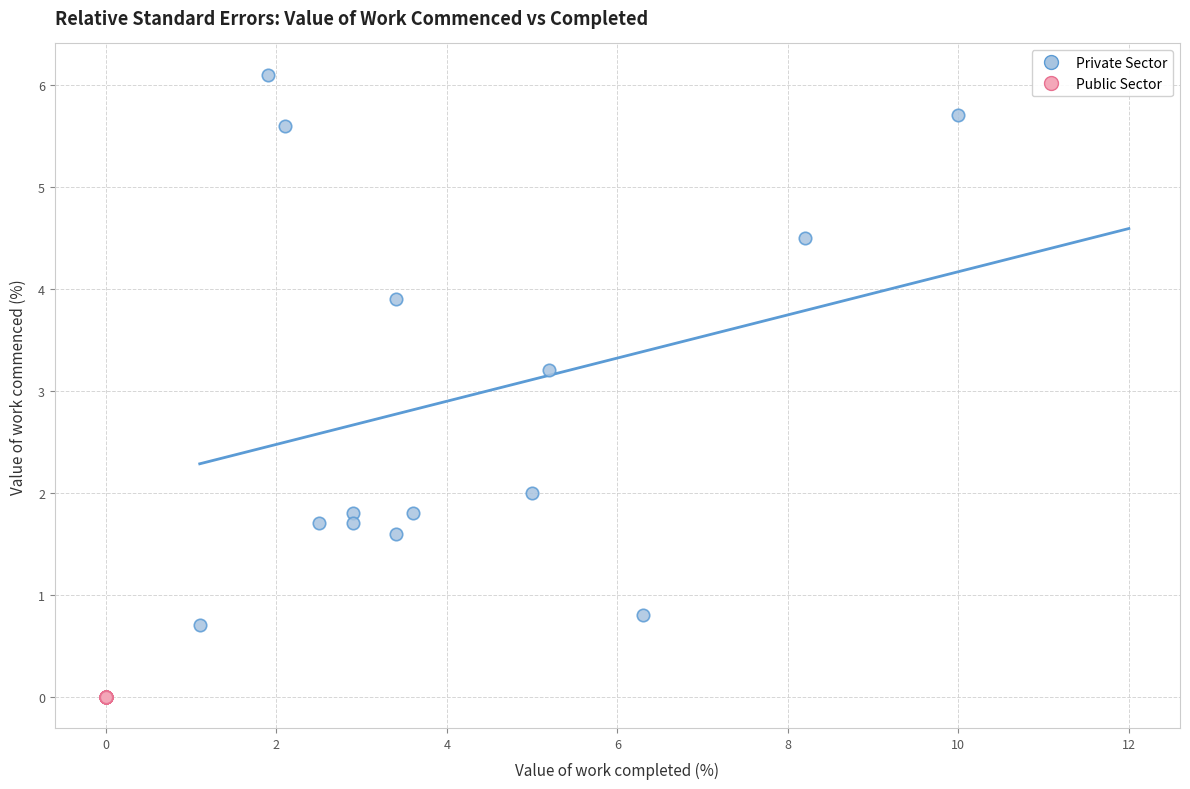

Which series contains the highest Y value?

Private Sector